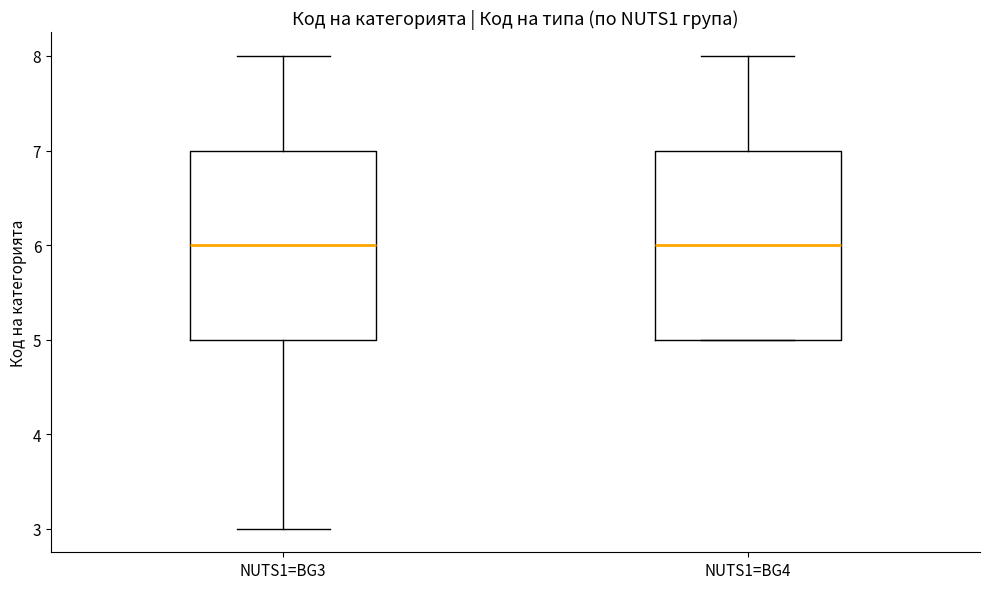

Reading left to right, read every box against the y-axis: the position of its median line, the range the box covers, and the ends of its whiskers. The values are not printed on the chart, so give them approximately, as read against the axis.

NUTS1=BG3: median 6, box 5 to 7, whiskers 3 to 8
NUTS1=BG4: median 6, box 5 to 7, whiskers 5 to 8